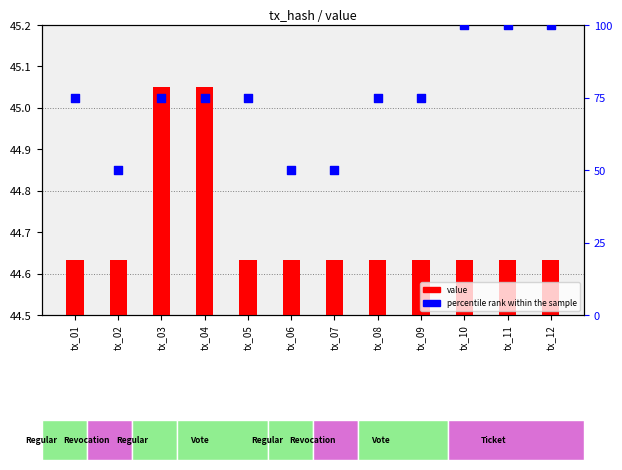

Which series reaches the maximum Y coordinate?

percentile rank within the sample